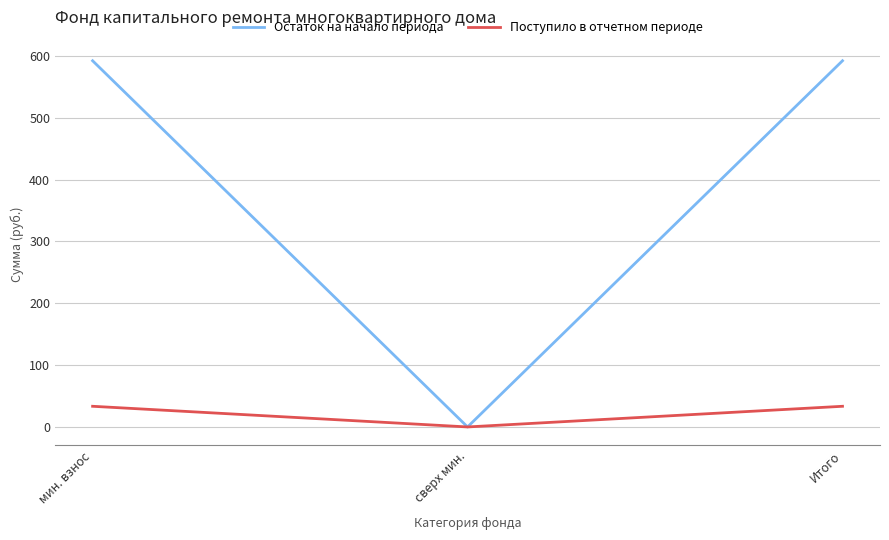

The value of Остаток на начало периода at Итого is 1017.0. True or false?

False